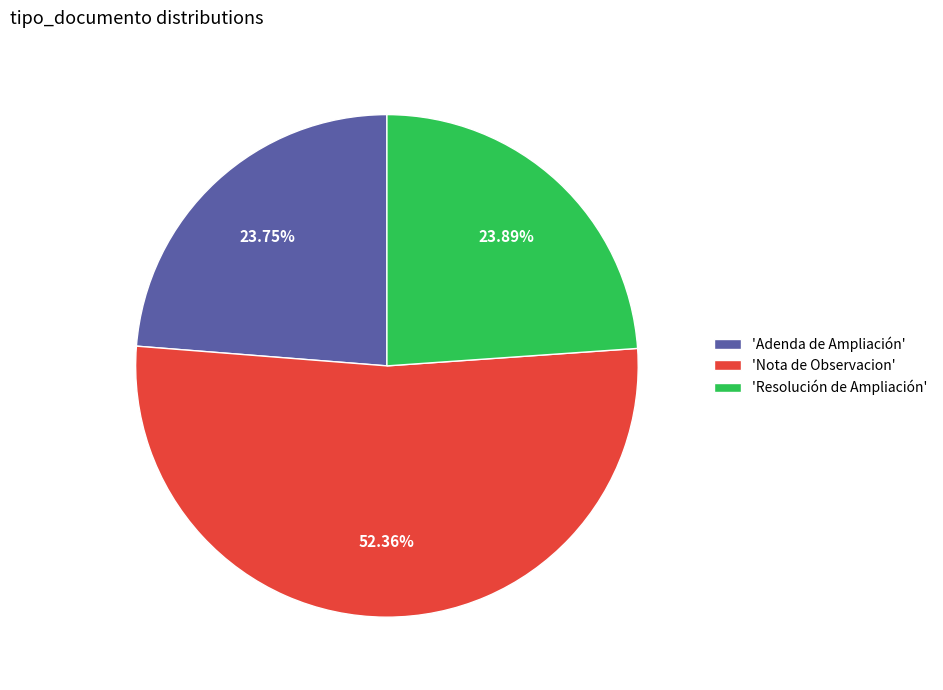

How many slices are in this pie chart?

3